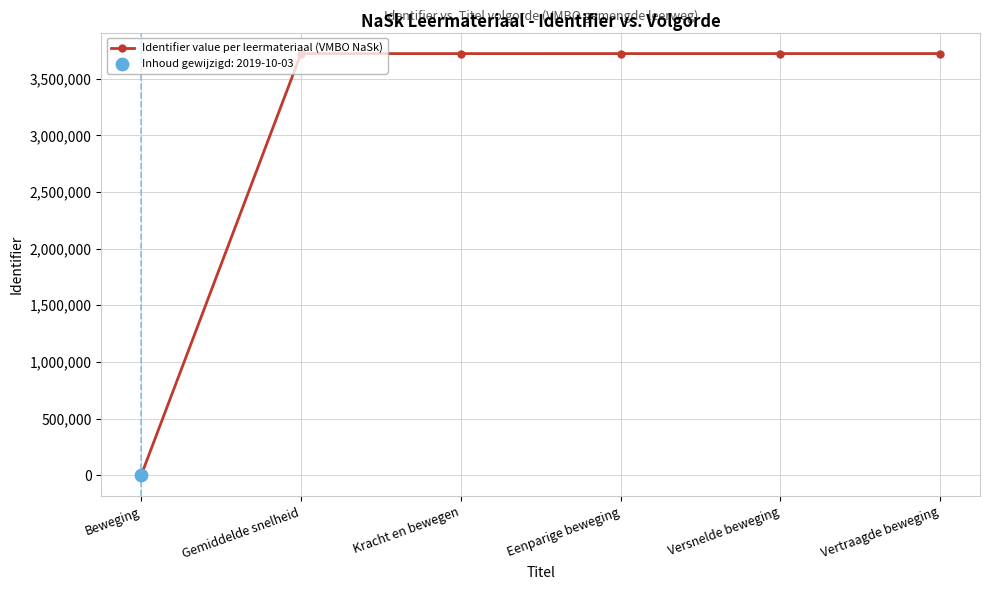

What is the change in value from Gemiddelde snelheid to Vertraagde beweging?

+181